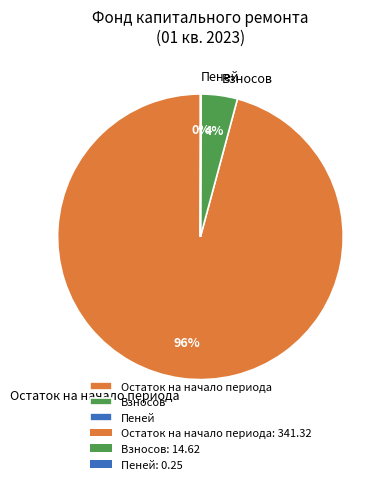

The Взносов slice represents 4% of the pie. True or false?

True